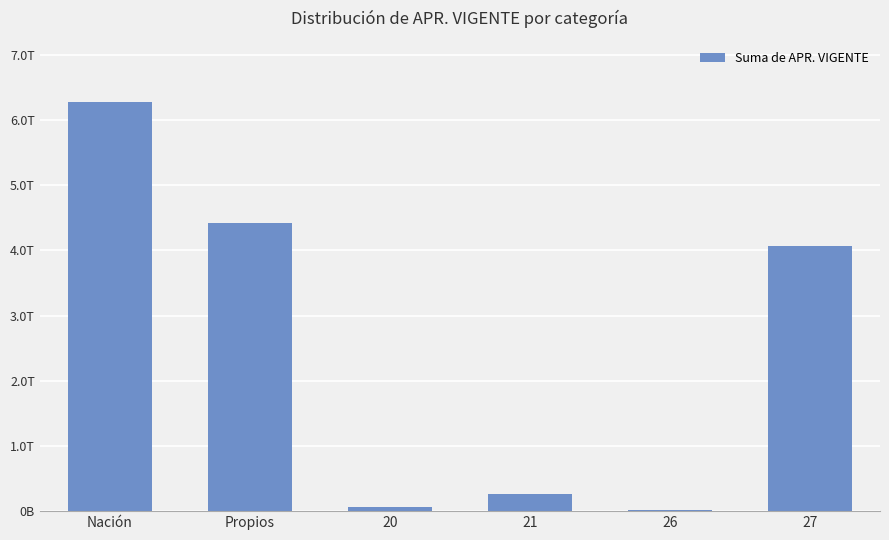

What is the sum of the values at 21 and 27?

4326169820119